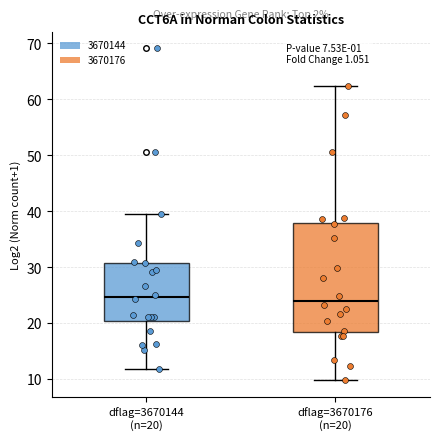

Reading left to right, transcribe this box plot: for each box, give where its median line is, the range the box spans, and where its two whiskers end, as read against the y-axis. The values are not printed on the chart, so give them approximately, as read against the axis.

dflag=3670144 (n=20): median 25, box 20 to 31, whiskers 12 to 39
dflag=3670176 (n=20): median 24, box 18 to 38, whiskers 10 to 62